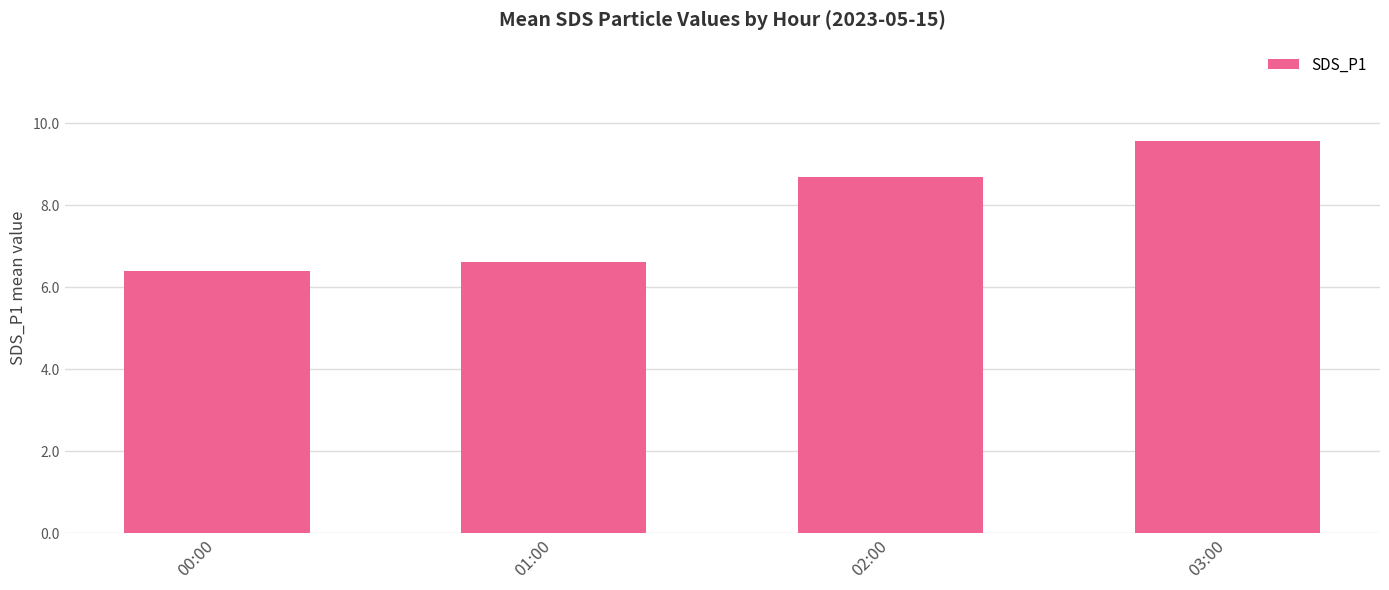

At which category does the chart reach its minimum across all series?

00:00